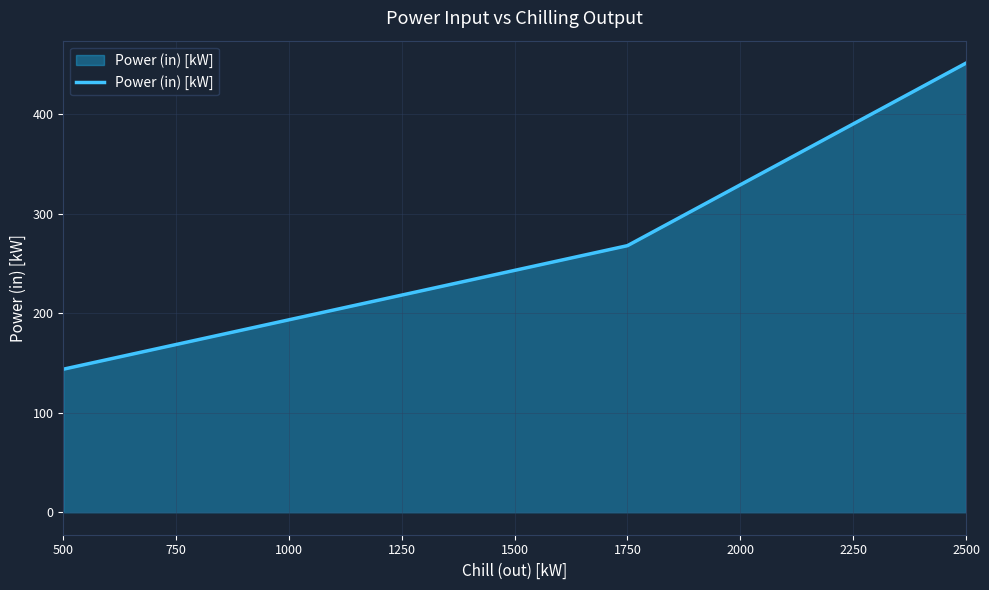

What is the greatest value displayed?

451.3